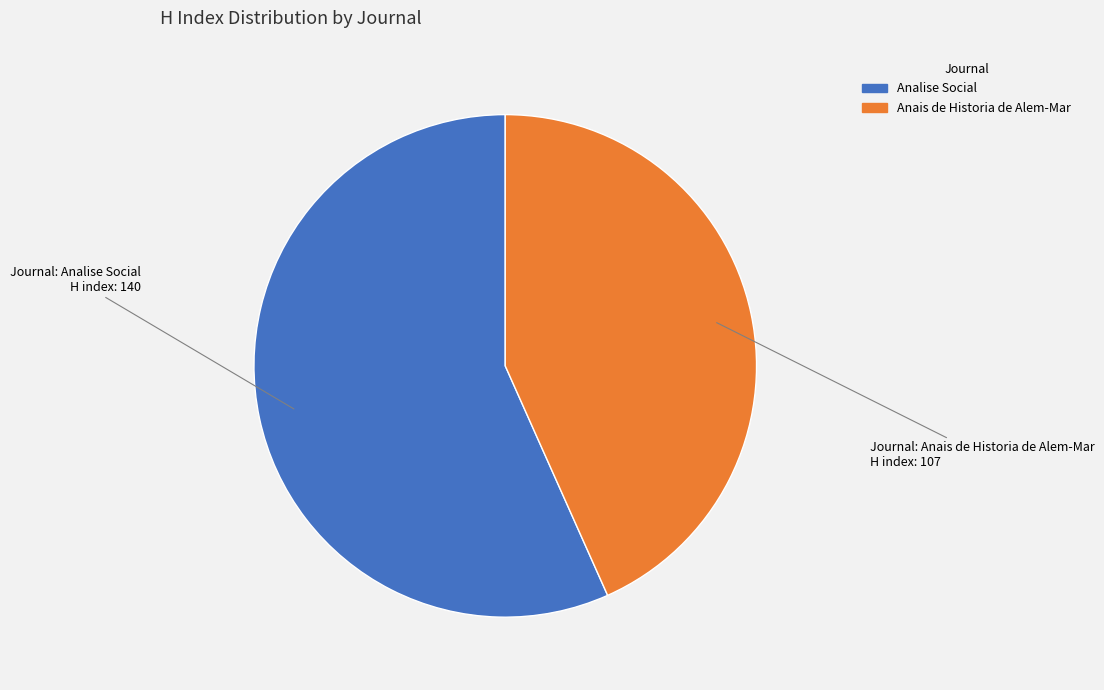

Is the sum of Analise Social and Anais de Historia de Alem-Mar greater than half?

Yes